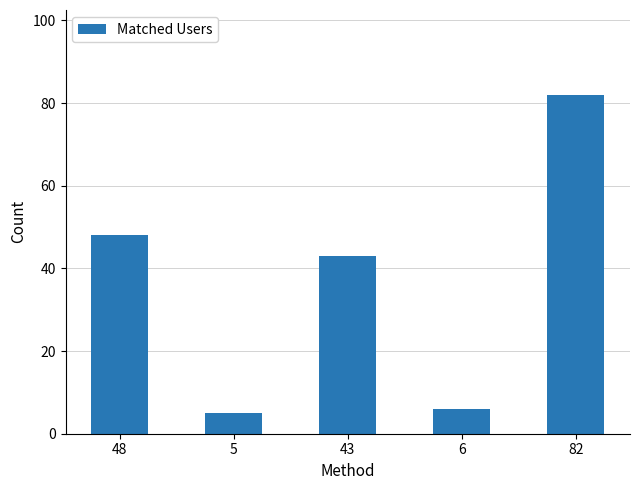

List the labels in order of value, smallest first.

5, 6, 43, 48, 82